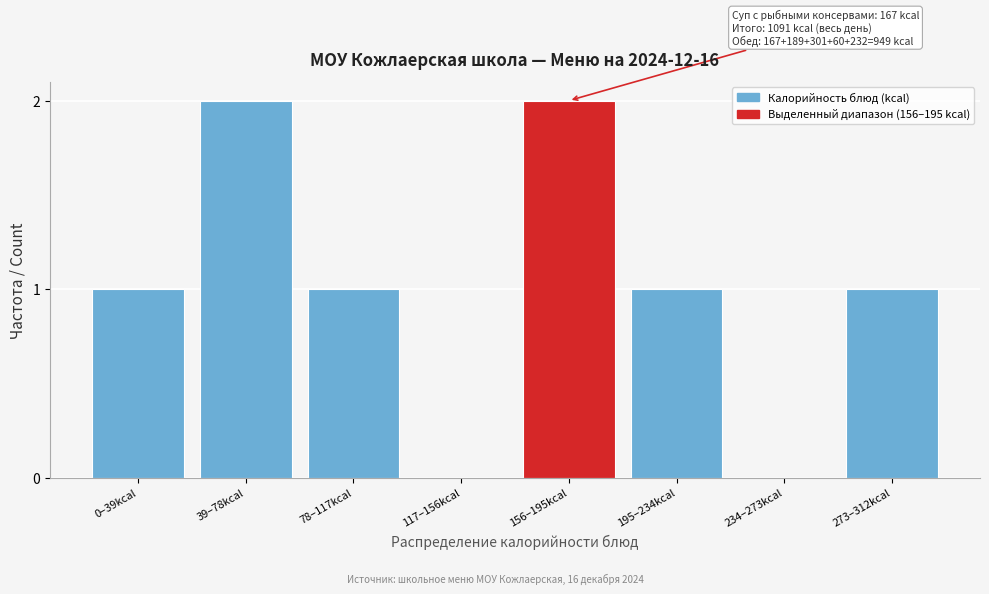

Reading right to left, list all the values displayed in this chart.

273–312kcal=1	234–273kcal=0	195–234kcal=1	156–195kcal=2	117–156kcal=0	78–117kcal=1	39–78kcal=2	0–39kcal=1